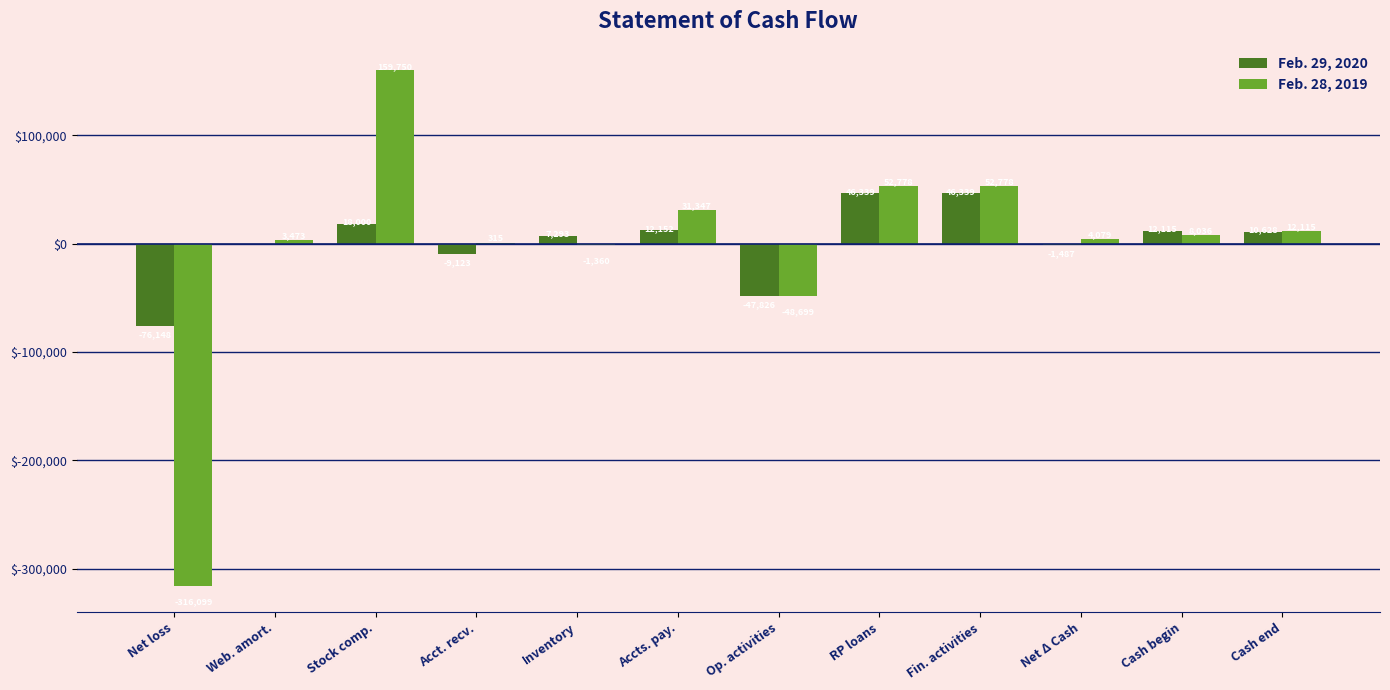

The value of Feb. 28, 2019 at Inventory is -1360. True or false?

True